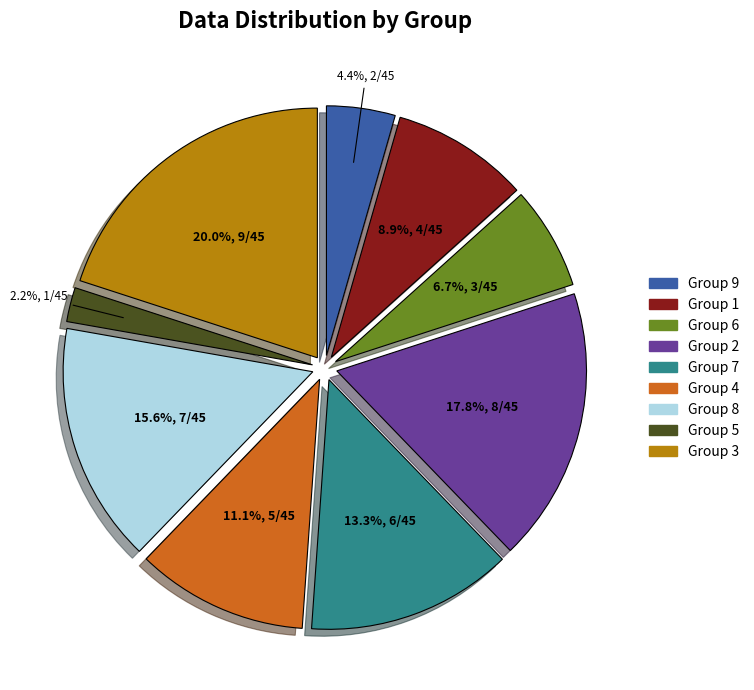

Is there any slice that represents more than half of the pie?

No